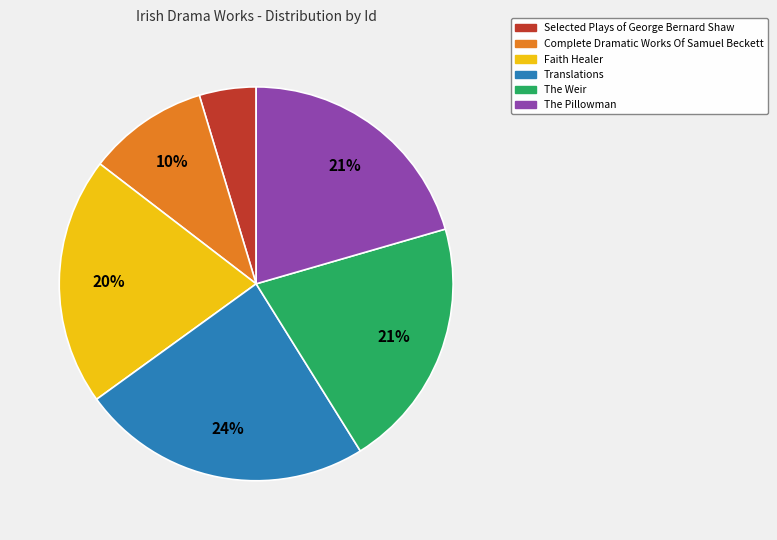

Does any single category account for the majority?

No